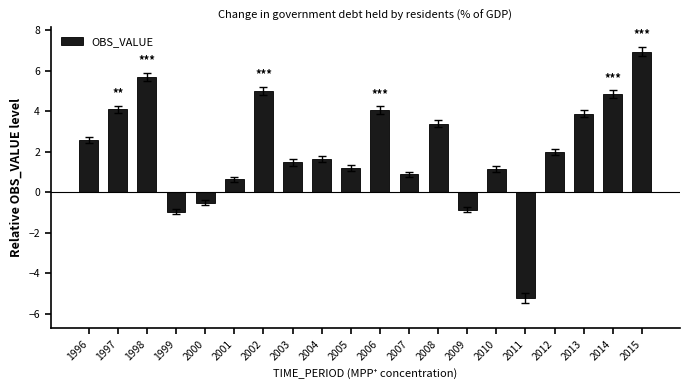

How many bars are there in total?

20